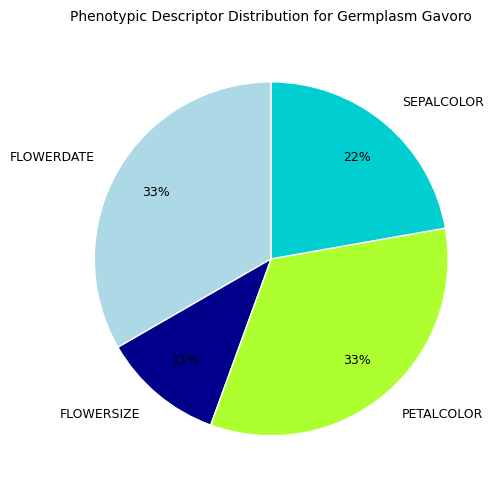

To the nearest percent, what is the average slice percentage?

25%